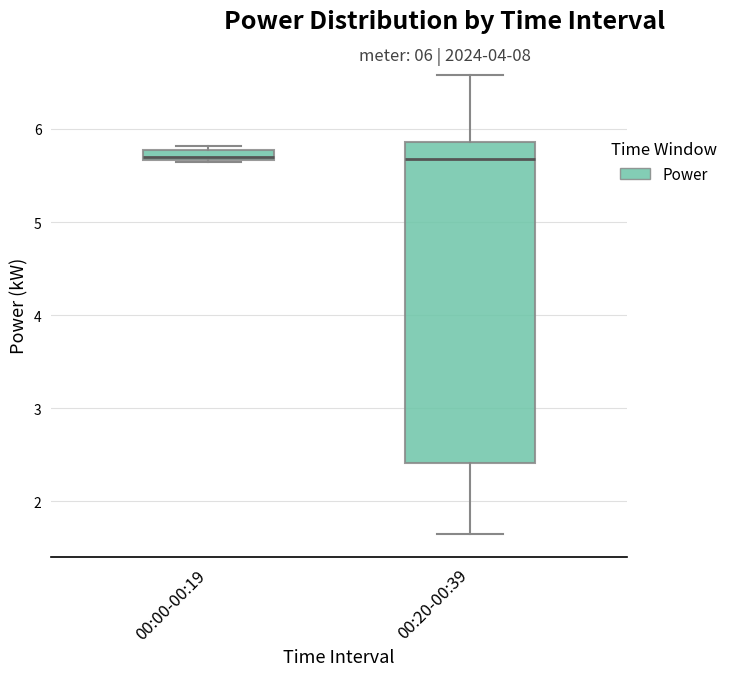

Which box is the tallest, from its lower edge to its upper edge?

00:20-00:39